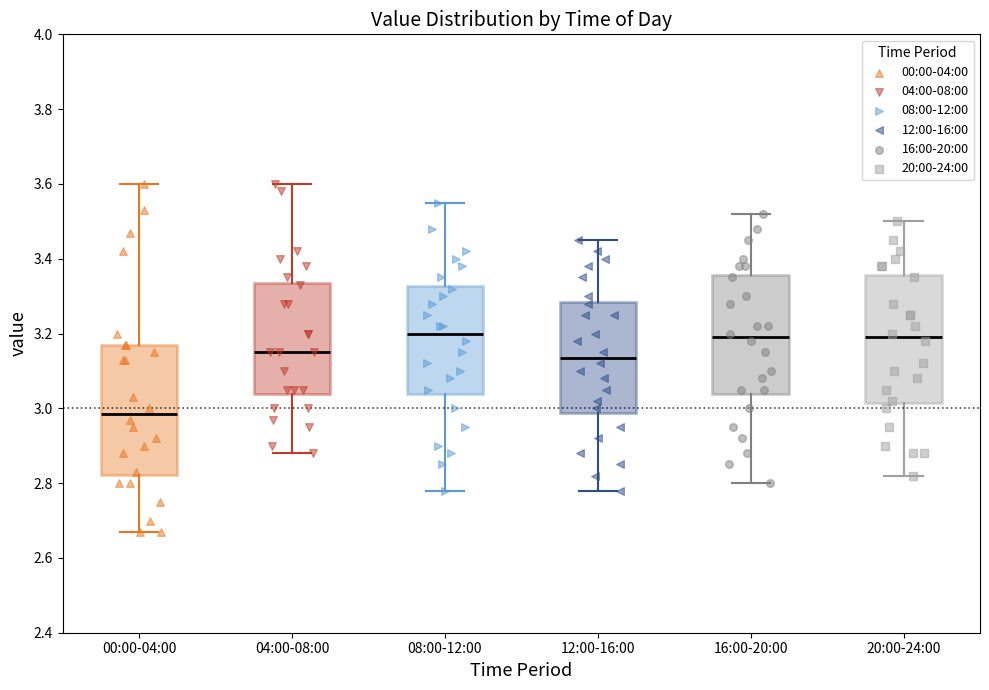

Reading left to right, read every box against the y-axis: the position of its median line, the range the box covers, and the ends of its whiskers. The values are not printed on the chart, so give them approximately, as read against the axis.

00:00-04:00: median 2.98, box 2.82 to 3.18, whiskers 2.68 to 3.60
04:00-08:00: median 3.16, box 3.04 to 3.34, whiskers 2.88 to 3.60
08:00-12:00: median 3.20, box 3.04 to 3.32, whiskers 2.78 to 3.56
12:00-16:00: median 3.14, box 2.98 to 3.28, whiskers 2.78 to 3.46
16:00-20:00: median 3.20, box 3.04 to 3.36, whiskers 2.80 to 3.52
20:00-24:00: median 3.20, box 3.02 to 3.36, whiskers 2.82 to 3.50